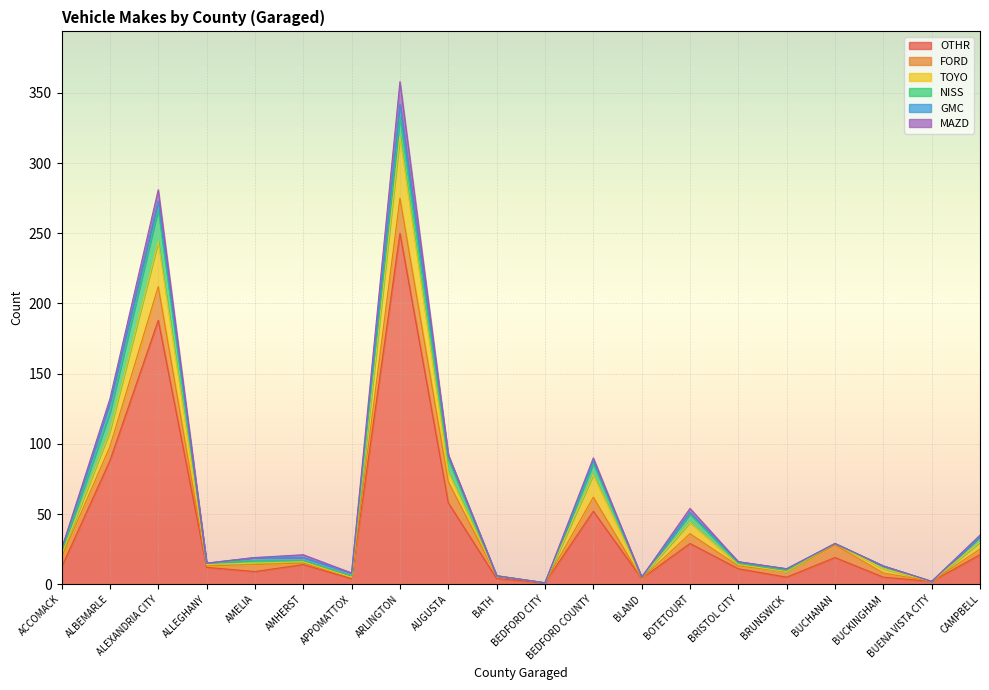

Reading right to left, extract all data points from this chart.

OTHR: CAMPBELL=21	BUENA VISTA CITY=2	BUCKINGHAM=5	BUCHANAN=19	BRUNSWICK=5	BRISTOL CITY=11	BOTETOURT=29	BLAND=4	BEDFORD COUNTY=52	BEDFORD CITY=1	BATH=4	AUGUSTA=58	ARLINGTON=250	APPOMATTOX=4	AMHERST=14	AMELIA=9	ALLEGHANY=12	ALEXANDRIA CITY=188	ALBEMARLE=88	ACCOMACK=12
FORD: CAMPBELL=4	BUENA VISTA CITY=0	BUCKINGHAM=3	BUCHANAN=9	BRUNSWICK=4	BRISTOL CITY=2	BOTETOURT=7	BLAND=0	BEDFORD COUNTY=10	BEDFORD CITY=0	BATH=2	AUGUSTA=15	ARLINGTON=25	APPOMATTOX=1	AMHERST=1	AMELIA=5	ALLEGHANY=1	ALEXANDRIA CITY=24	ALBEMARLE=10	ACCOMACK=7
TOYO: CAMPBELL=5	BUENA VISTA CITY=0	BUCKINGHAM=3	BUCHANAN=1	BRUNSWICK=0	BRISTOL CITY=1	BOTETOURT=8	BLAND=1	BEDFORD COUNTY=16	BEDFORD CITY=0	BATH=0	AUGUSTA=7	ARLINGTON=44	APPOMATTOX=0	AMHERST=1	AMELIA=1	ALLEGHANY=1	ALEXANDRIA CITY=32	ALBEMARLE=11	ACCOMACK=2
NISS: CAMPBELL=4	BUENA VISTA CITY=0	BUCKINGHAM=2	BUCHANAN=0	BRUNSWICK=1	BRISTOL CITY=1	BOTETOURT=6	BLAND=0	BEDFORD COUNTY=8	BEDFORD CITY=0	BATH=0	AUGUSTA=9	ARLINGTON=14	APPOMATTOX=1	AMHERST=1	AMELIA=2	ALLEGHANY=1	ALEXANDRIA CITY=23	ALBEMARLE=13	ACCOMACK=2
GMC: CAMPBELL=0	BUENA VISTA CITY=0	BUCKINGHAM=0	BUCHANAN=0	BRUNSWICK=1	BRISTOL CITY=1	BOTETOURT=1	BLAND=0	BEDFORD COUNTY=2	BEDFORD CITY=0	BATH=0	AUGUSTA=3	ARLINGTON=9	APPOMATTOX=2	AMHERST=2	AMELIA=2	ALLEGHANY=0	ALEXANDRIA CITY=6	ALBEMARLE=7	ACCOMACK=2
MAZD: CAMPBELL=1	BUENA VISTA CITY=0	BUCKINGHAM=0	BUCHANAN=0	BRUNSWICK=0	BRISTOL CITY=0	BOTETOURT=3	BLAND=0	BEDFORD COUNTY=2	BEDFORD CITY=0	BATH=0	AUGUSTA=0	ARLINGTON=16	APPOMATTOX=0	AMHERST=2	AMELIA=0	ALLEGHANY=0	ALEXANDRIA CITY=8	ALBEMARLE=3	ACCOMACK=0